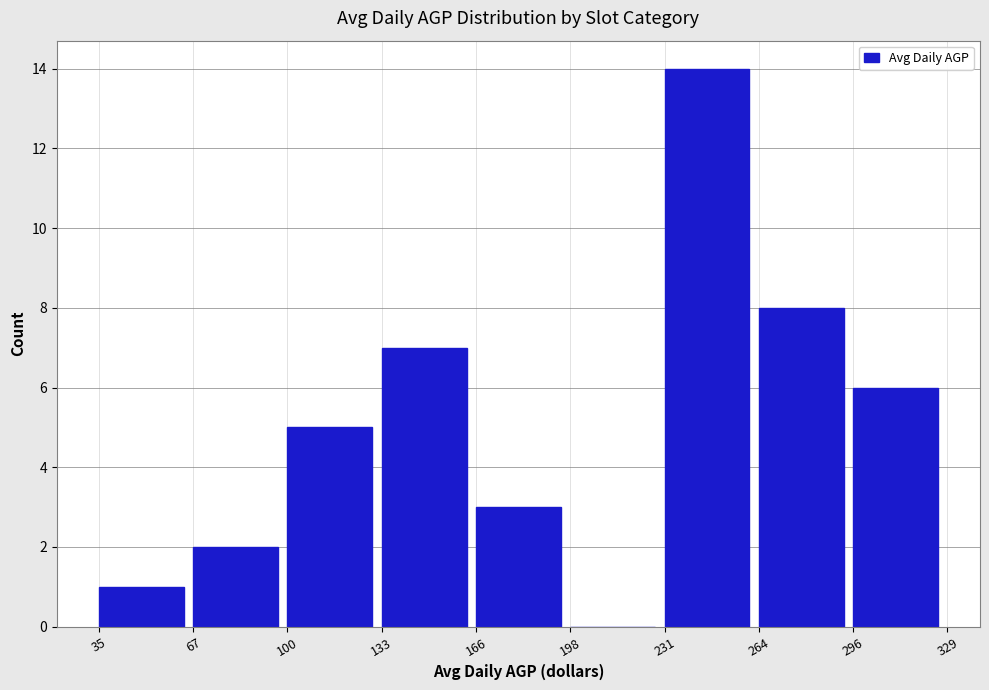

Reading left to right, list every bar in this chart as the range it spans on the x-axis followed by its height. The values are not printed on the chart, so give them approximately, as read against the axis.

35 to 67: 1
67 to 100: 2
100 to 133: 5
133 to 166: 7
166 to 198: 3
198 to 231: 0
231 to 264: 14
264 to 296: 8
296 to 329: 6